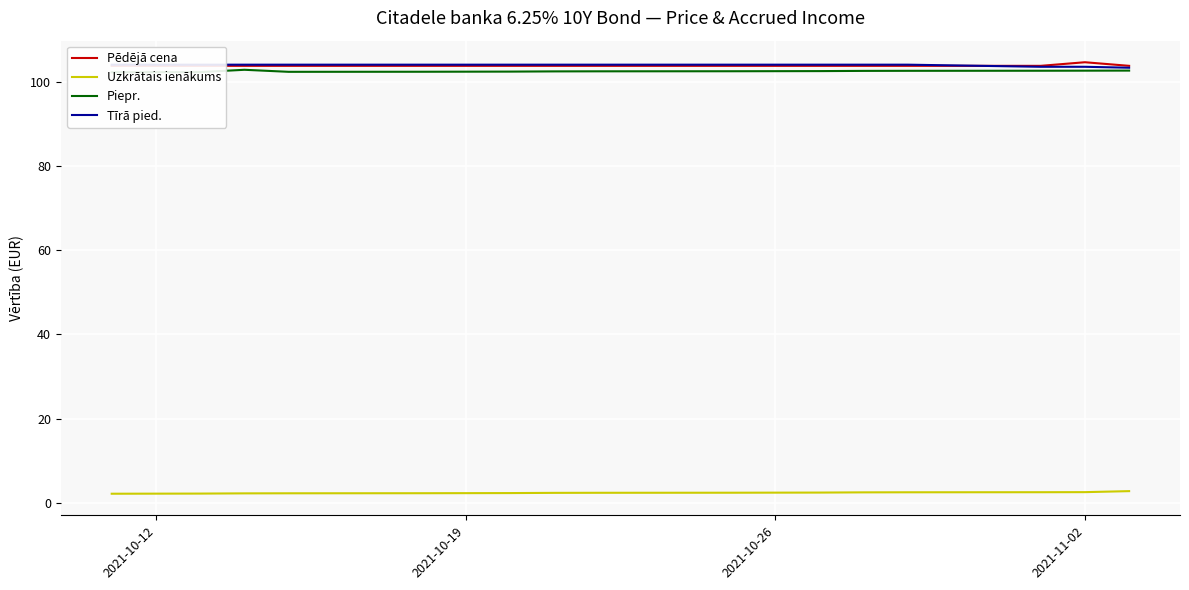

What is the total value across all series at 2021-10-12?

312.2